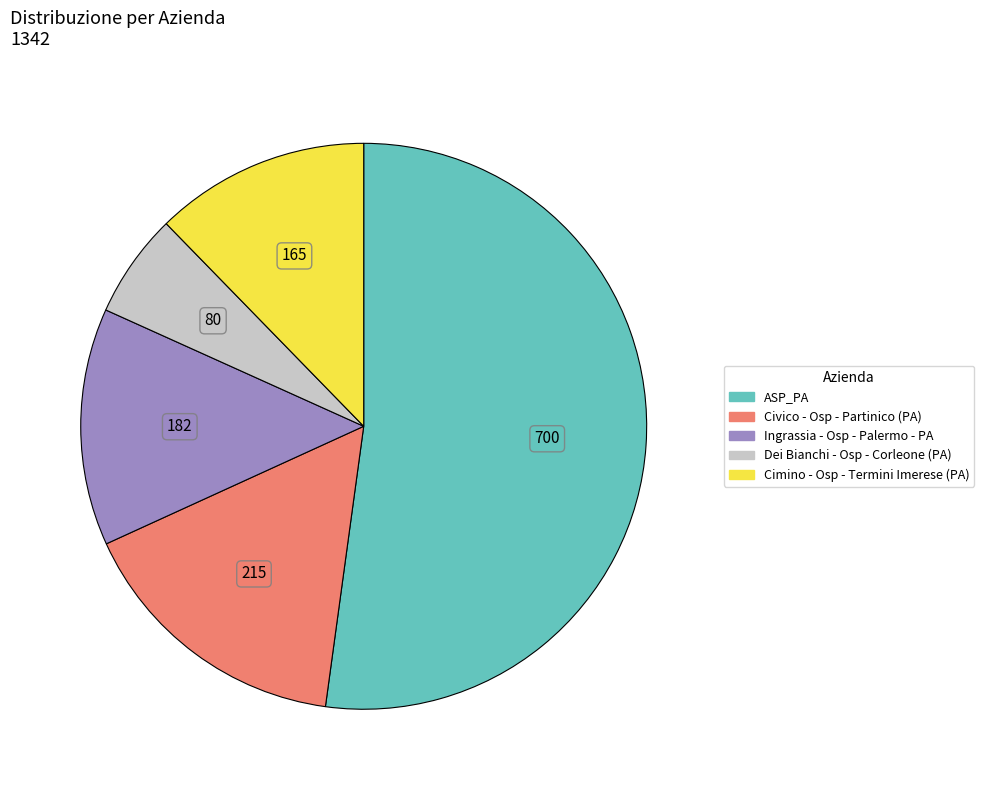

Which category has the biggest portion of the pie?

ASP_PA